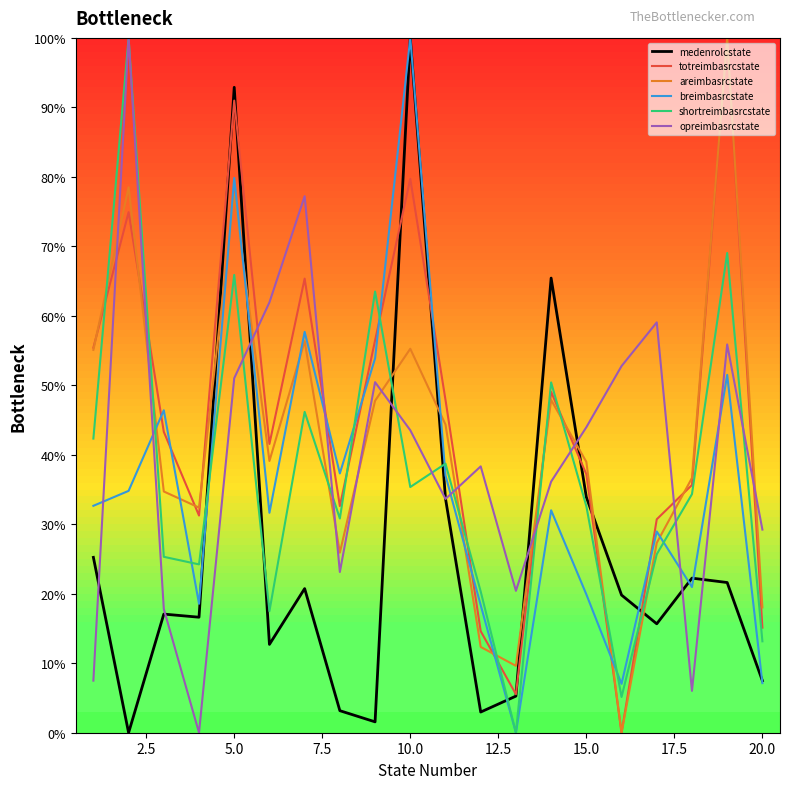

What is the highest value of the medenrolcstate series?

100.0